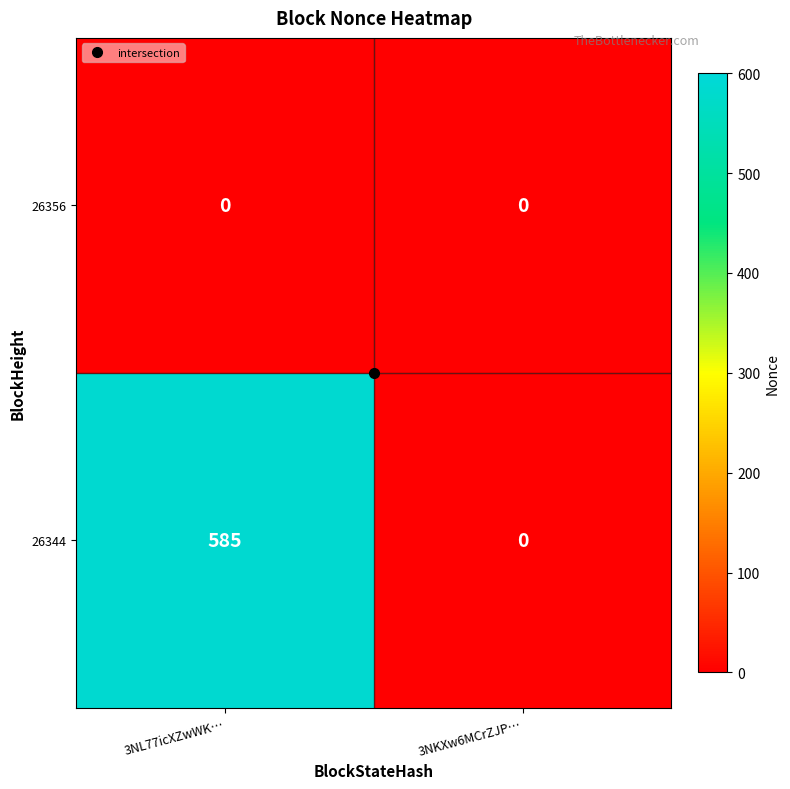

List the series in order of their overall mean, highest first.

26344, 26356